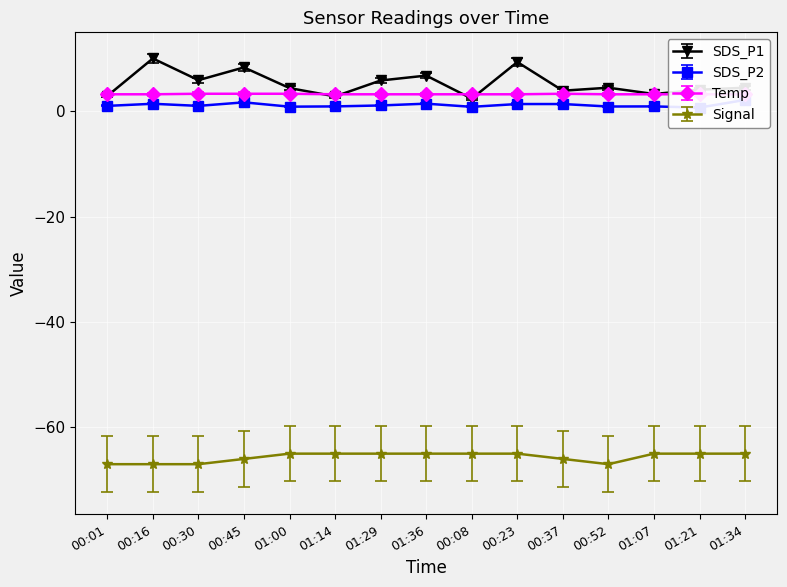

Where is the first local maximum for Temp?

00:37